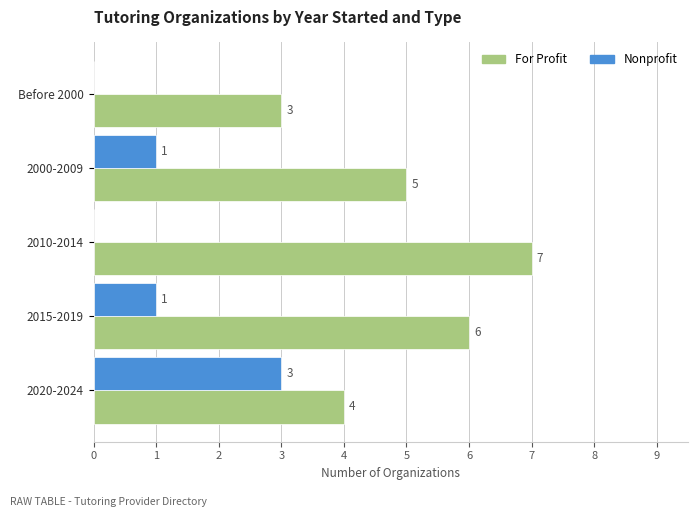

Which series has the largest total across all categories?

For Profit